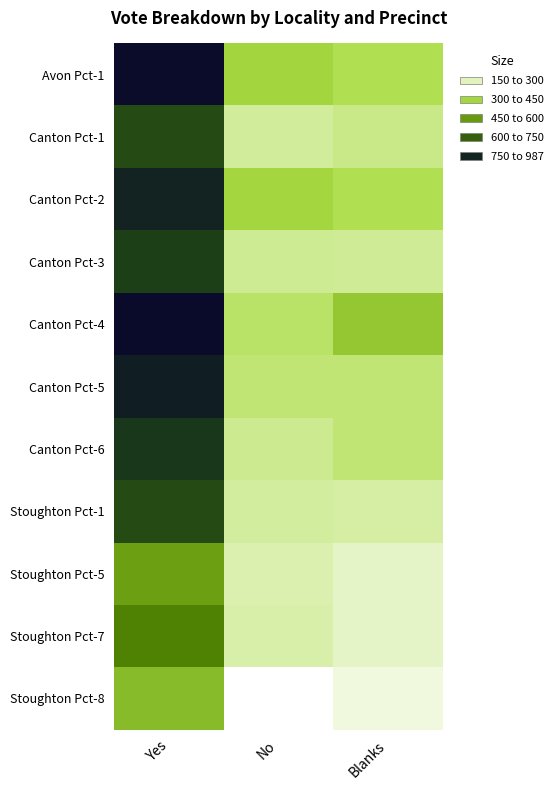

Which series has the largest range (max minus min)?

Canton Pct-4